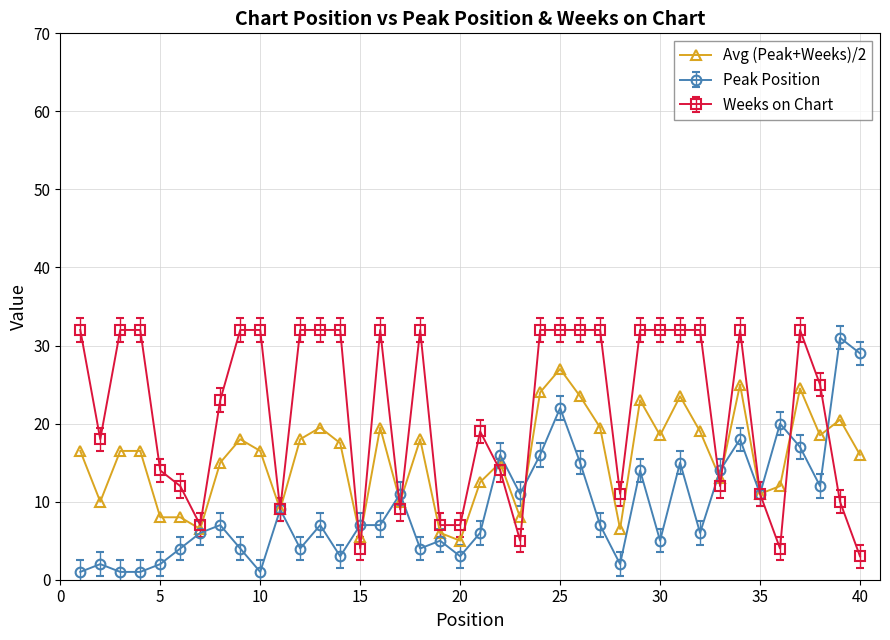

What is the value of the Peak Position point at the 14th from the left?

3.0